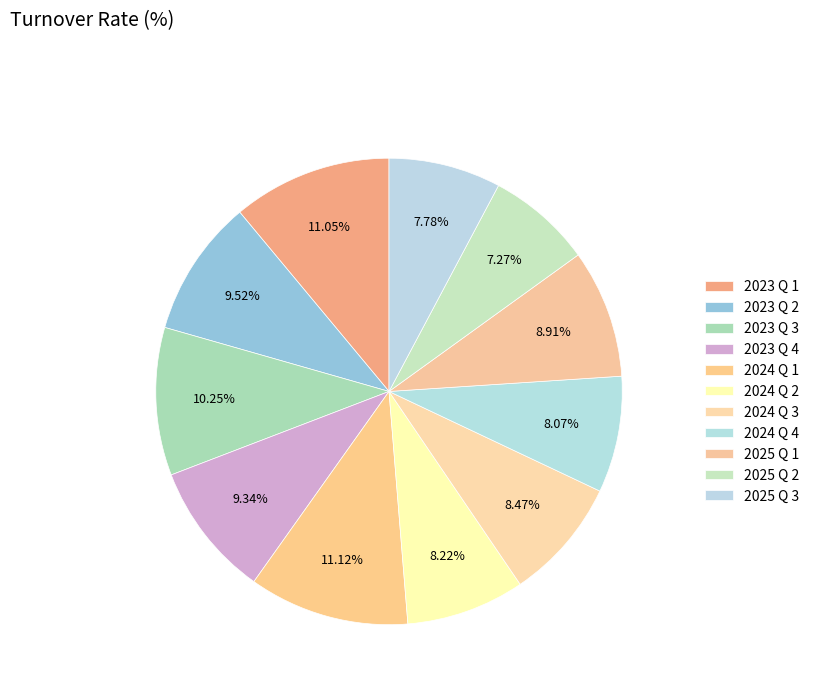

Count the number of slices in the pie.

11